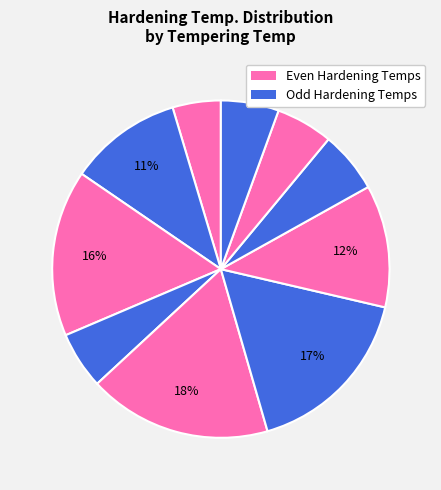

How many slices are in this pie chart?

10